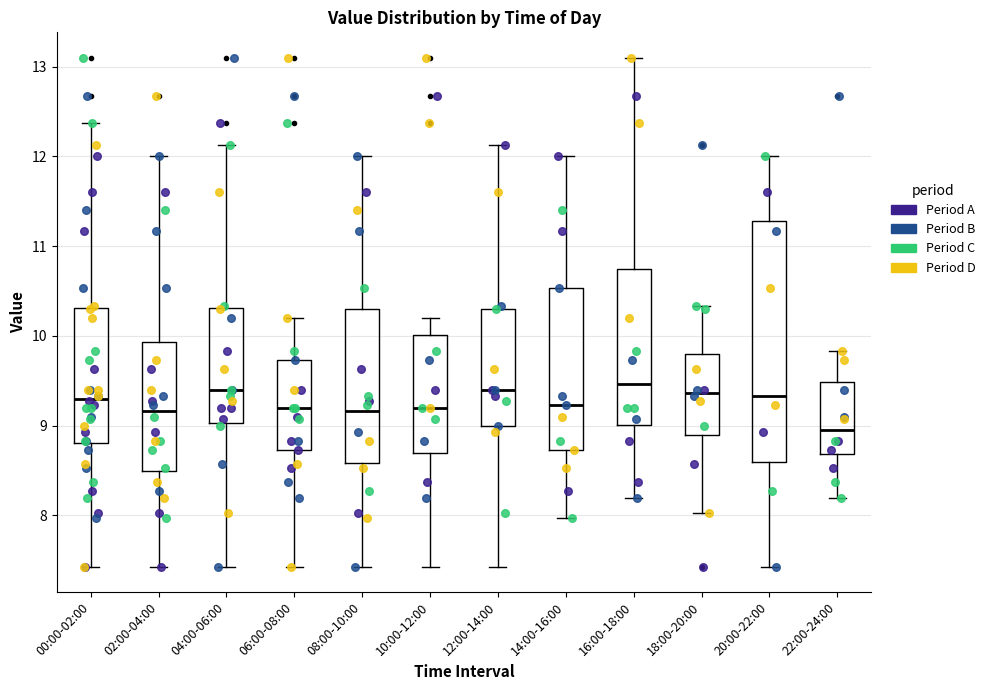

Reading left to right, transcribe this box plot: for each box, give where its median line is, the range the box spans, and where its two whiskers end, as read against the y-axis. The values are not printed on the chart, so give them approximately, as read against the axis.

00:00-02:00: median 9.3, box 8.8 to 10.3, whiskers 7.4 to 12.4
02:00-04:00: median 9.2, box 8.5 to 9.9, whiskers 7.4 to 12.0
04:00-06:00: median 9.4, box 9.0 to 10.3, whiskers 7.4 to 12.1
06:00-08:00: median 9.2, box 8.7 to 9.7, whiskers 7.4 to 10.2
08:00-10:00: median 9.2, box 8.6 to 10.3, whiskers 7.4 to 12.0
10:00-12:00: median 9.2, box 8.7 to 10.0, whiskers 7.4 to 10.2
12:00-14:00: median 9.4, box 9.0 to 10.3, whiskers 7.4 to 12.1
14:00-16:00: median 9.2, box 8.7 to 10.5, whiskers 8.0 to 12.0
16:00-18:00: median 9.5, box 9.0 to 10.7, whiskers 8.2 to 13.1
18:00-20:00: median 9.4, box 8.9 to 9.8, whiskers 8.0 to 10.3
20:00-22:00: median 9.3, box 8.6 to 11.3, whiskers 7.4 to 12.0
22:00-24:00: median 9.0, box 8.7 to 9.5, whiskers 8.2 to 9.8